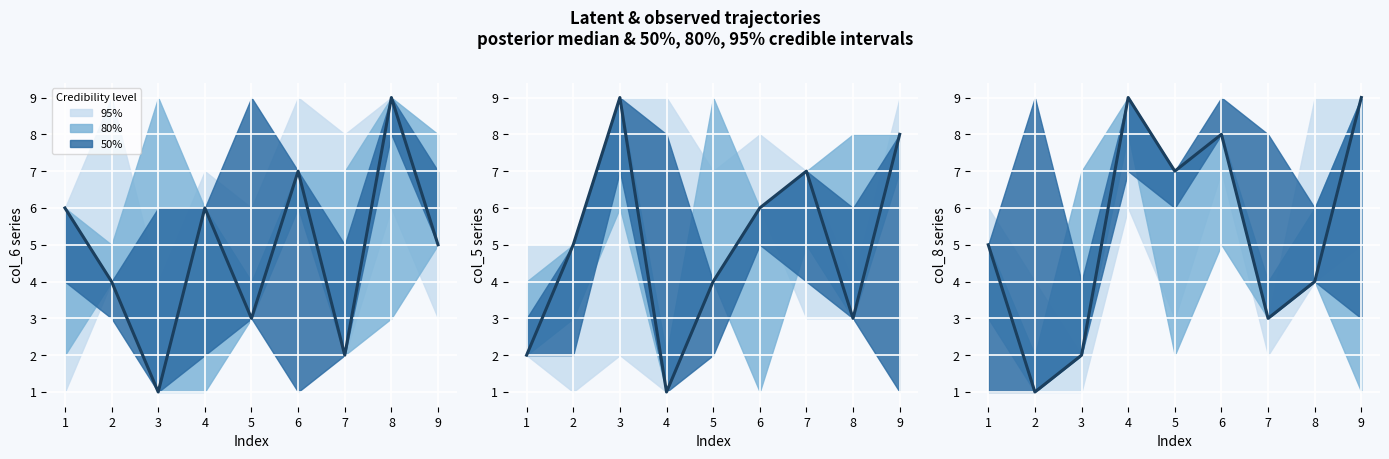

What is the approximate value at 5?

7